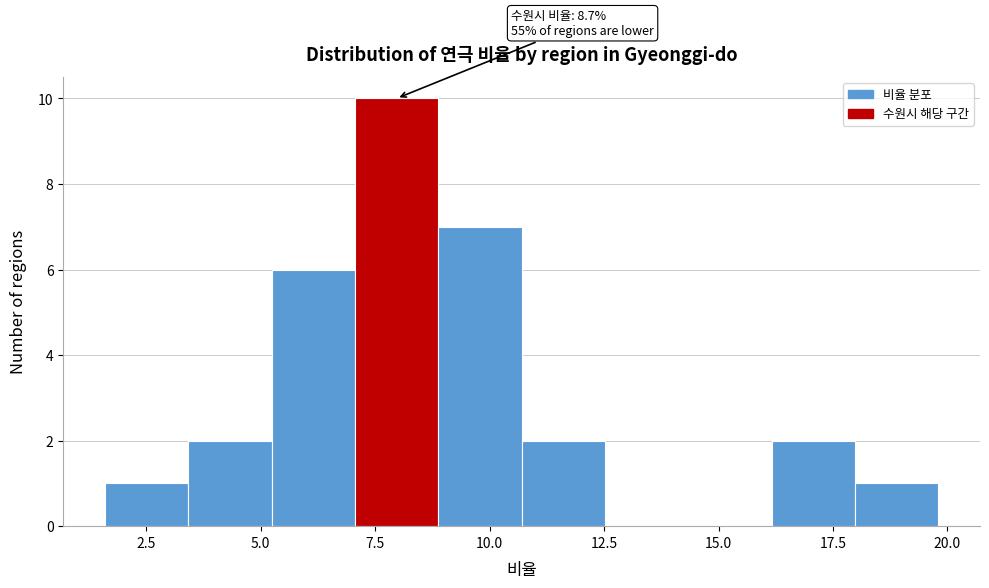

Around what value on the x-axis is the tallest bar? Give the approximate position of its centre, as read against the axis.

8.0